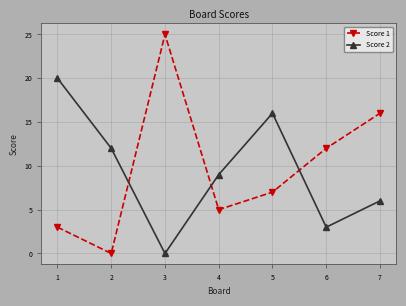

Rank the series at 5 from lowest to highest value.

Score 1, Score 2